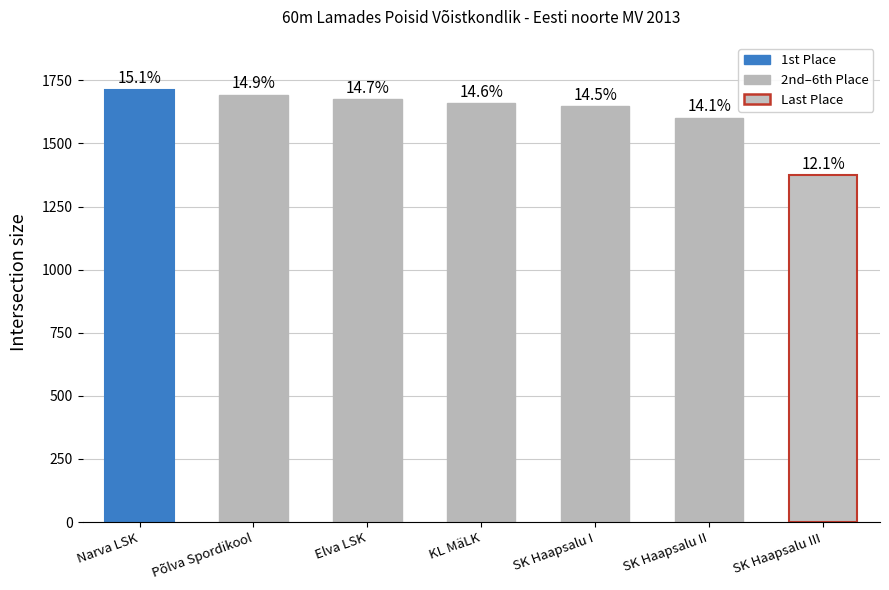

Is it true that the value at SK Haapsalu II is 2802?

False